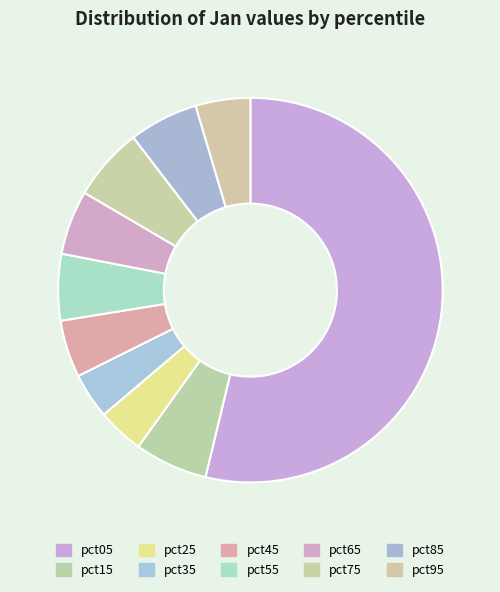

What portion of the pie excludes pct05?

46.2%